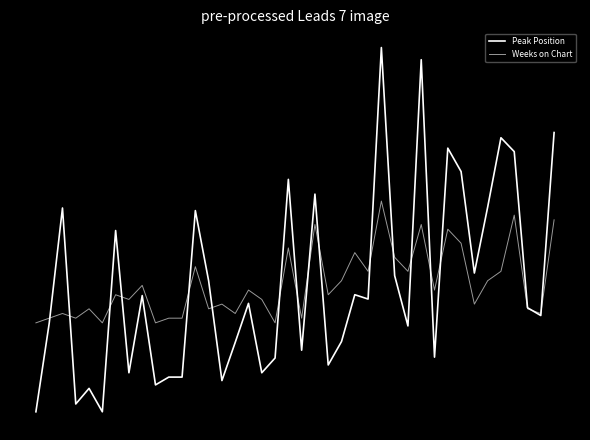

Does the chart have visible grid lines?

No